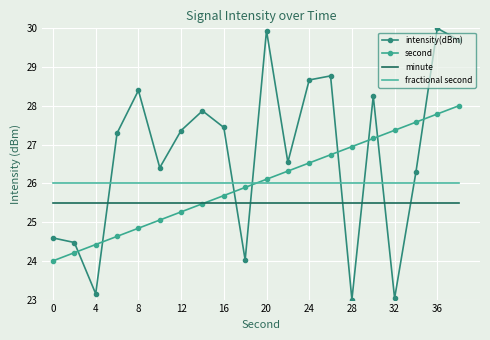

What is the maximum value for minute?

25.5